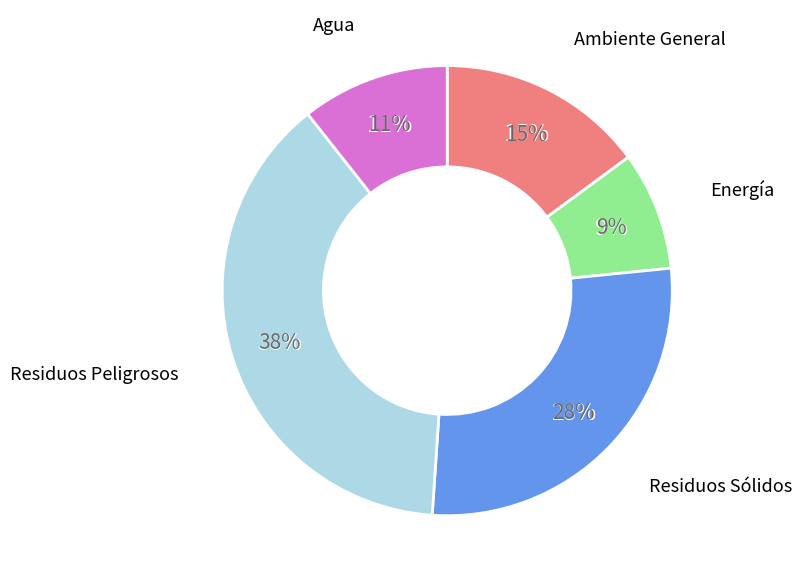

Is it true that Ambiente General is 3% of the pie?

False